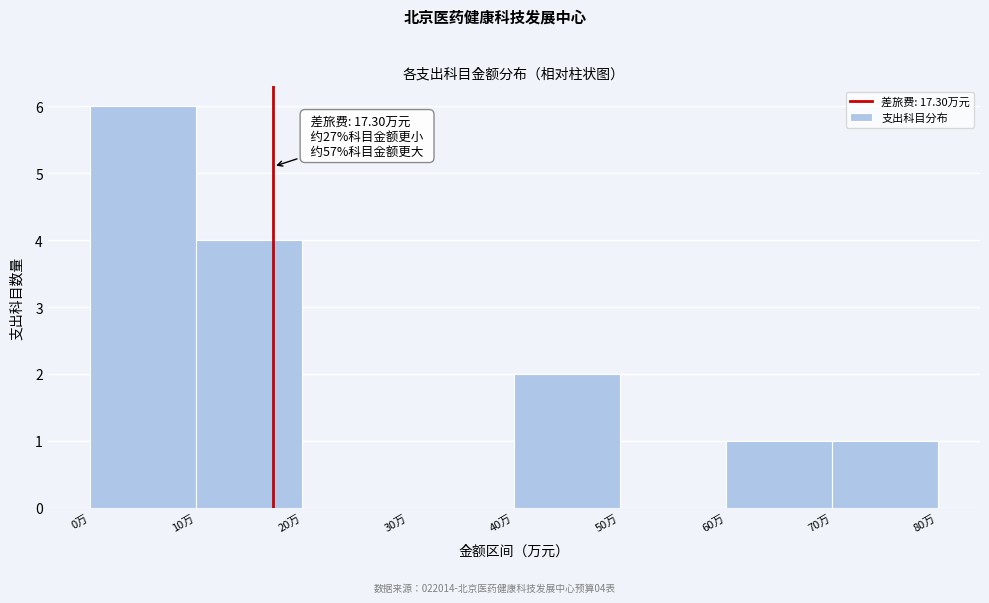

Which range on the x-axis has the tallest bar?

0 to 10